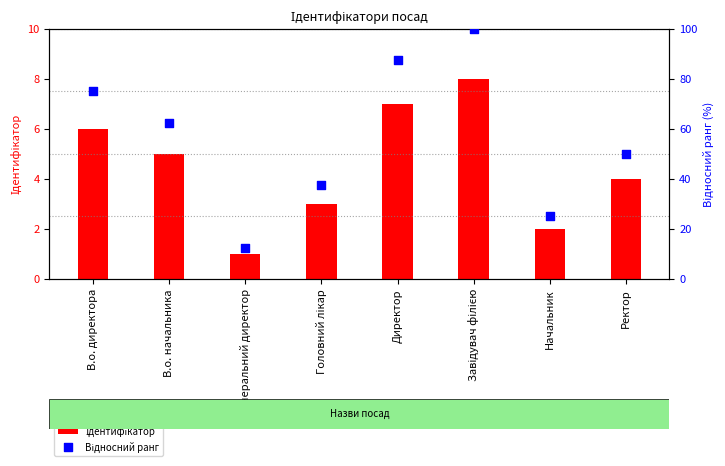

What is the total value across all series at Начальник?

27.0